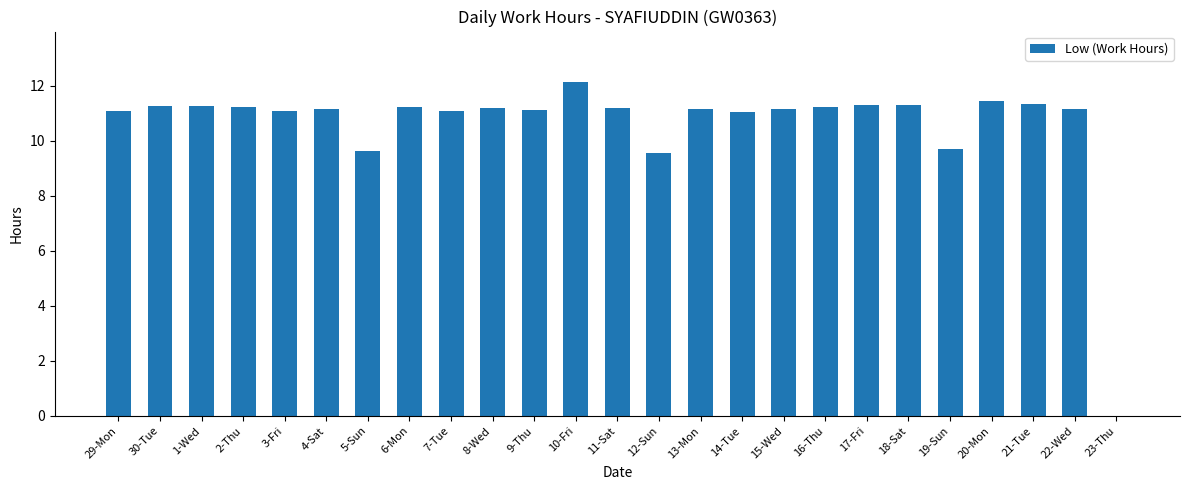

The value at 1-Wed is 15.2. True or false?

False